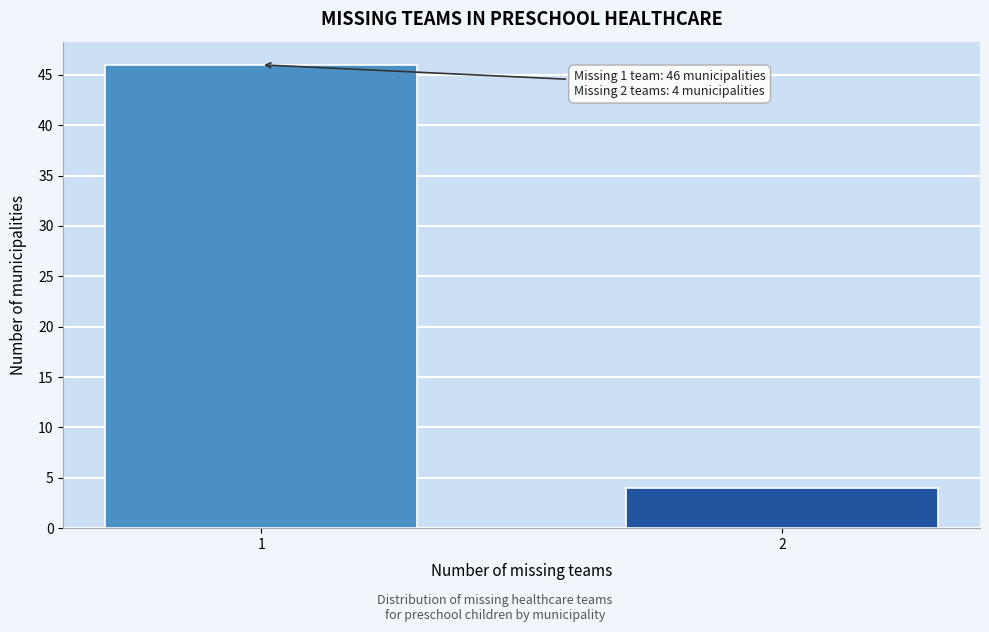

Reading left to right, what are all the values shown in this chart?

46	4